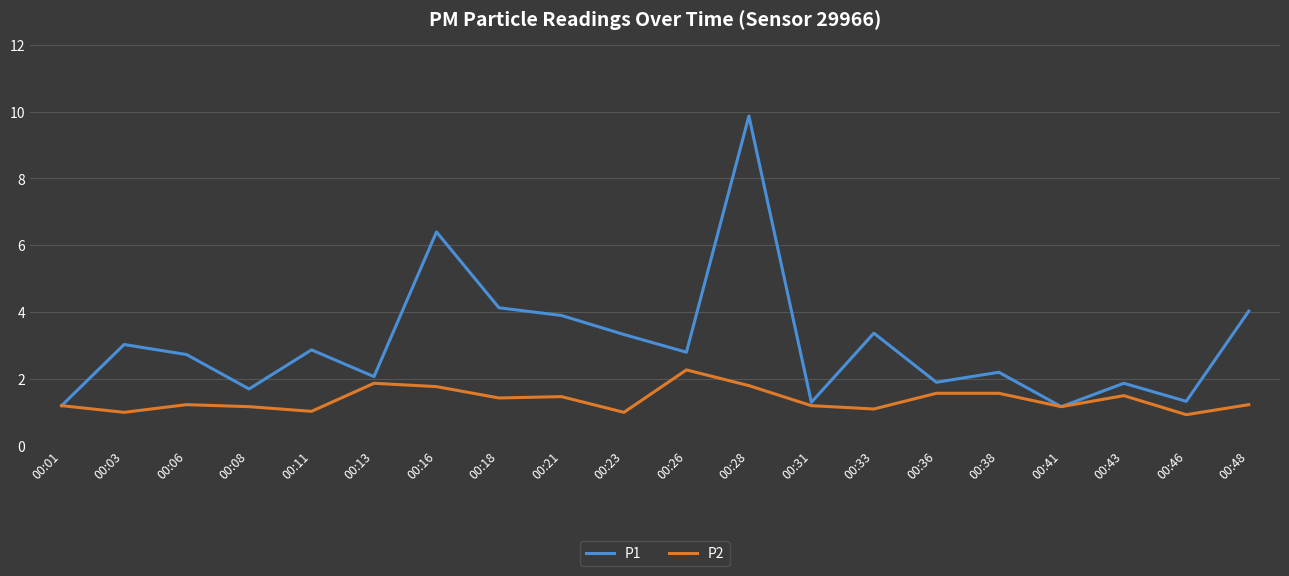

Which category has the highest value in the P2 series?

00:26